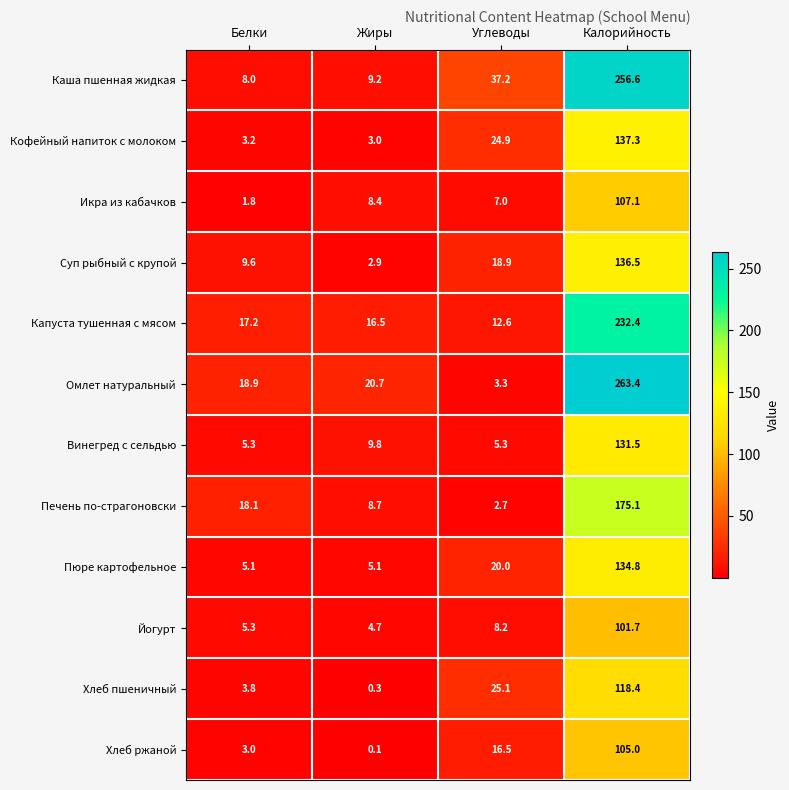

Which series has the largest range (max minus min)?

Омлет натуральный